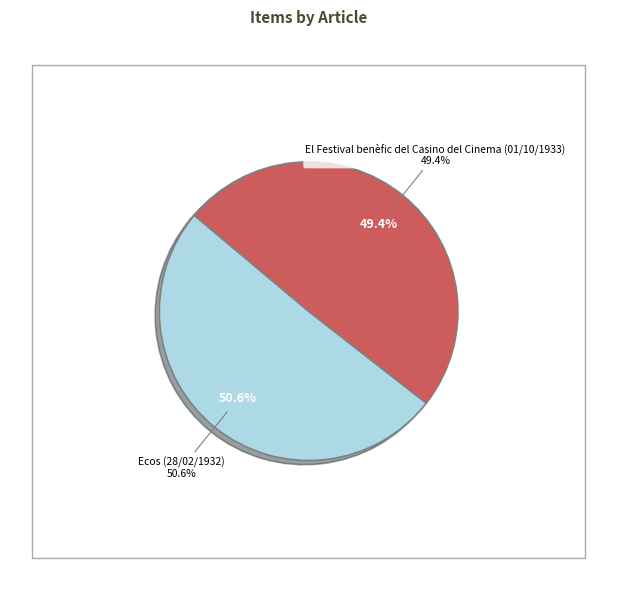

How many slices are in this pie chart?

2